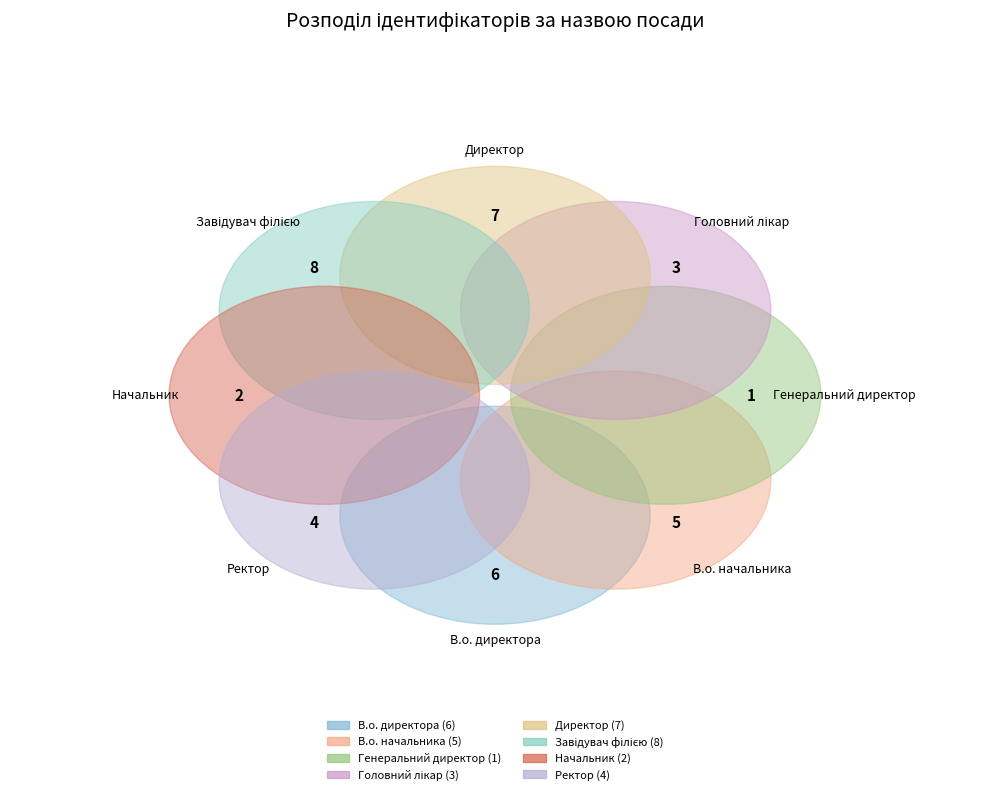

True or false: В.о. начальника accounts for 28% of the total.

False